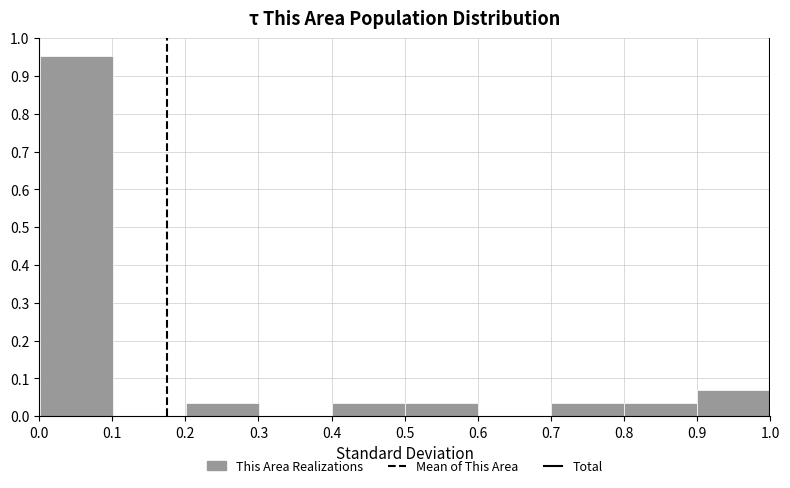

Over which range of the x-axis is the bar tallest?

0.0 to 0.1